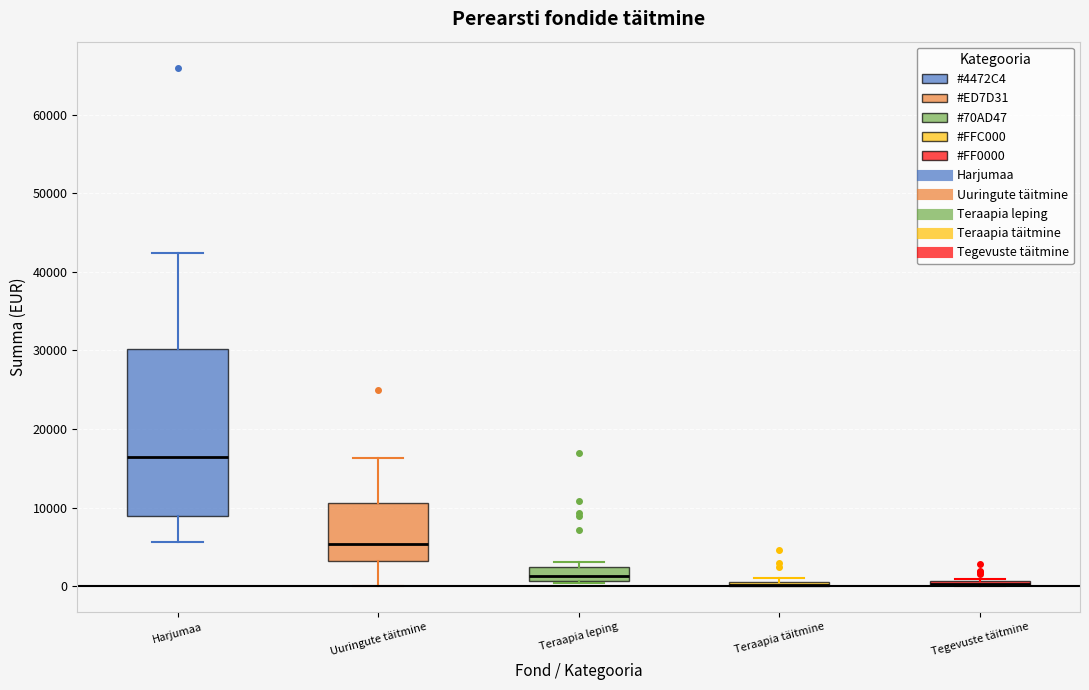

Where is the upper edge of the box for Teraapia täitmine on the y-axis? The values are not printed on the chart, so give them approximately, as read against the axis.

1000